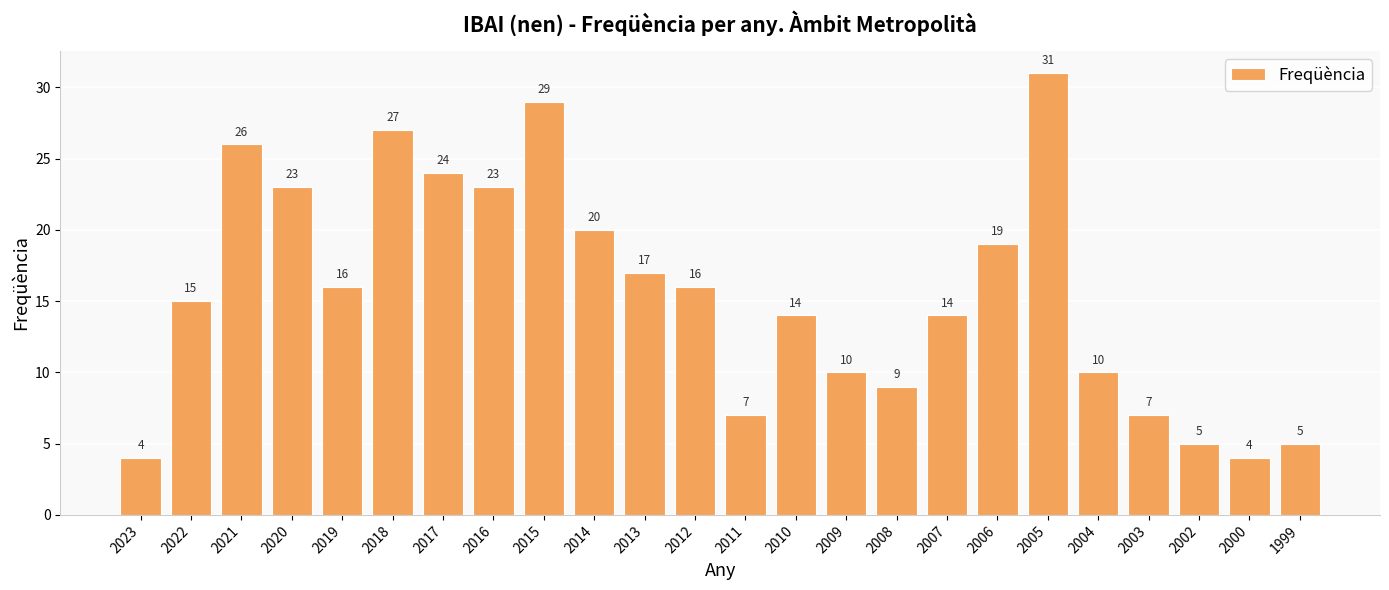

Approximately how many times larger is the value at 2008 compared to 2002?

1.8